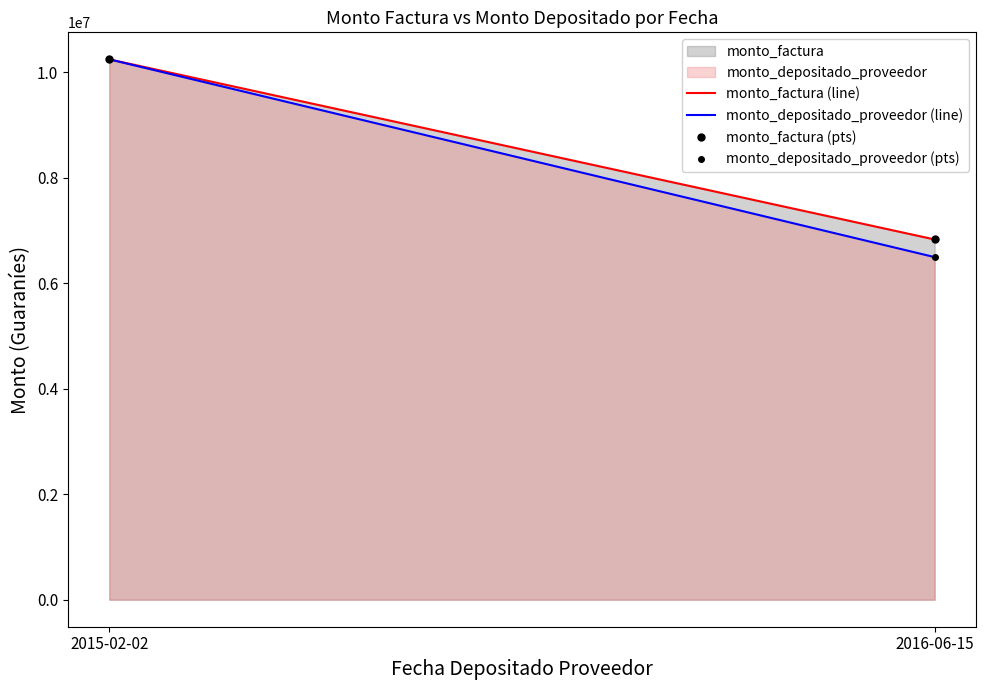

Reading left to right, list all the values displayed in this chart.

monto_factura (line): 2015-02-02=10245000	2016-06-15=6830000
monto_depositado_proveedor (line): 2015-02-02=10245000	2016-06-15=6495207
monto_factura (pts): 2015-02-02=10245000	2016-06-15=6830000
monto_depositado_proveedor (pts): 2015-02-02=10245000	2016-06-15=6495207